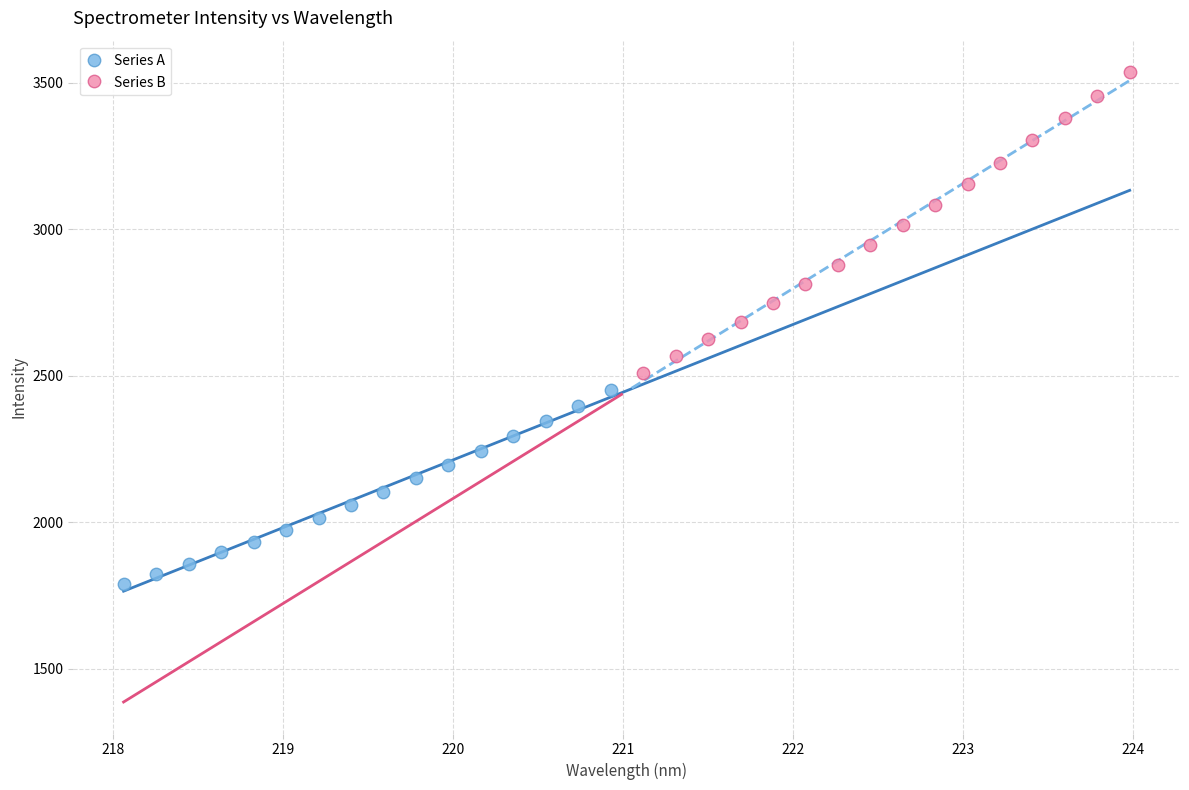

What are all the series names shown in the legend?

Series A, Series B